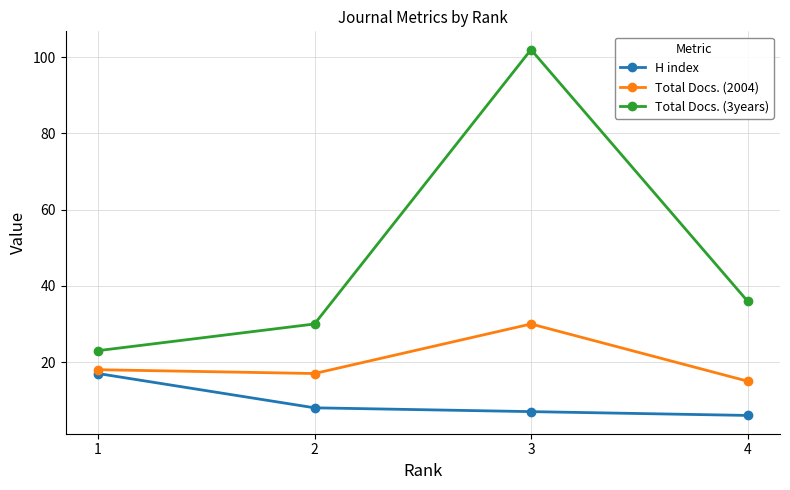

True or false: Total Docs. (2004) and Total Docs. (3years) intersect in this chart.

False